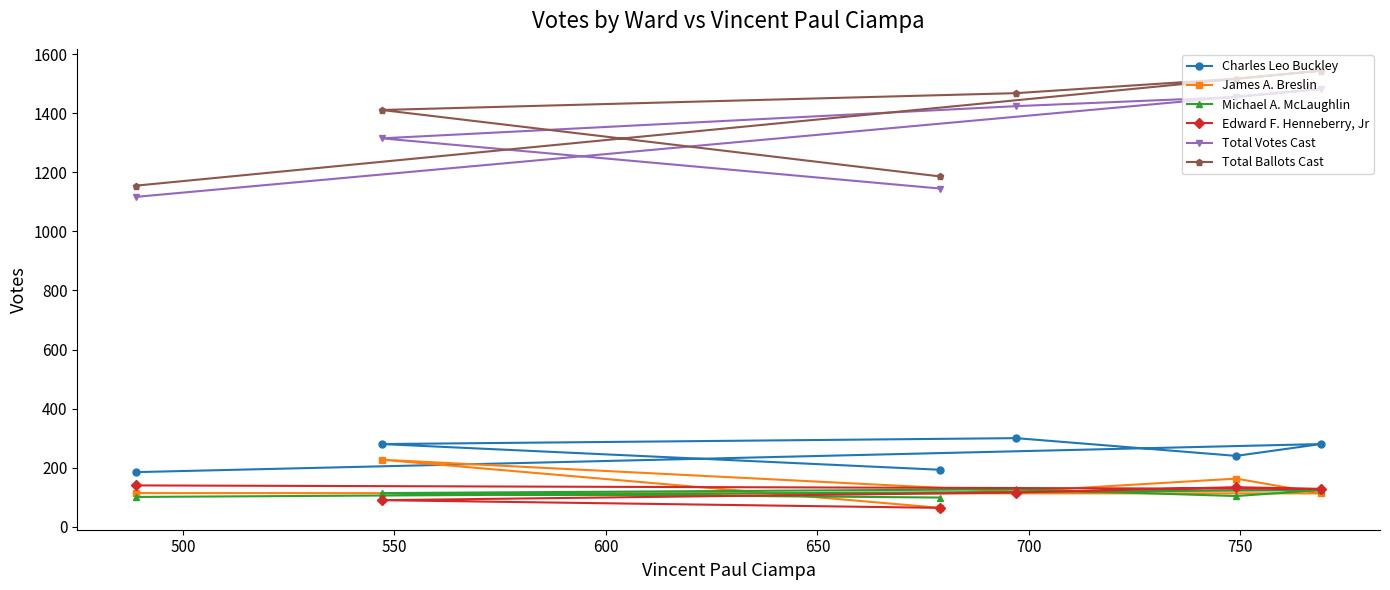

What is the value of the Total Votes Cast point at the 5th from the left?

1455